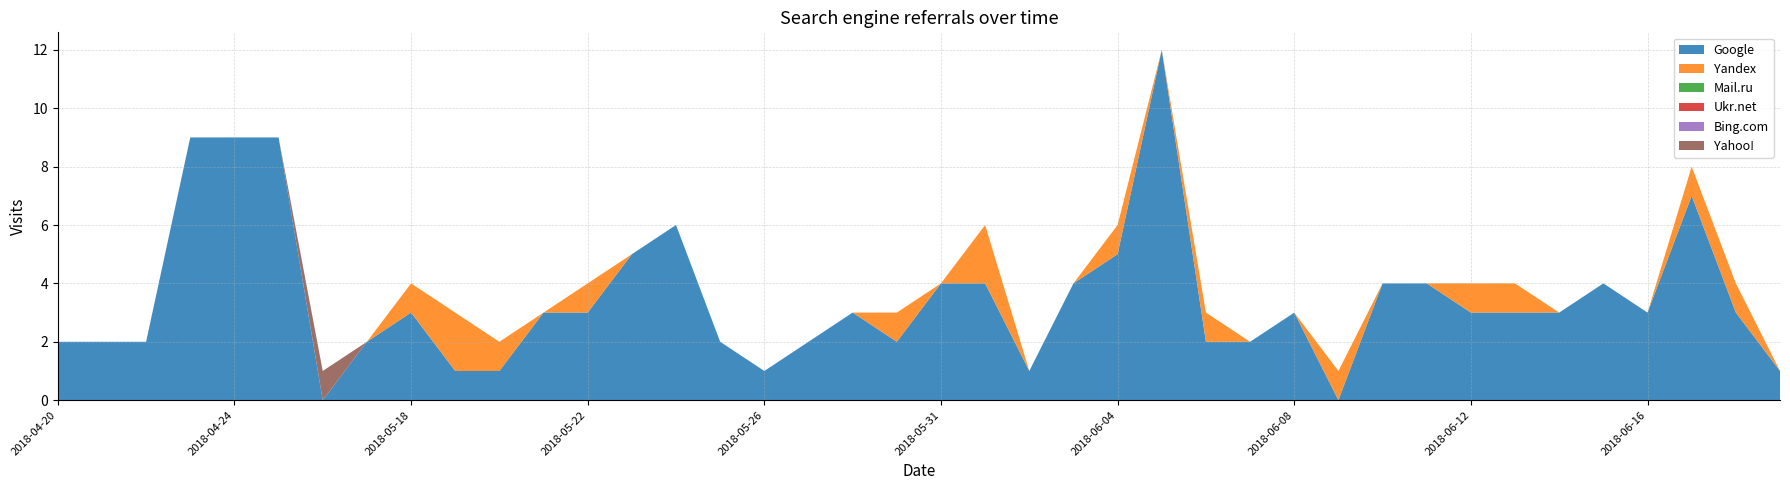

Reading left to right, extract all data points from this chart.

Google: 2018-04-20=2	2018-04-21=2	2018-04-22=2	2018-04-23=9	2018-04-24=9	2018-04-25=9	2018-05-13=0	2018-05-17=2	2018-05-18=3	2018-05-19=1	2018-05-20=1	2018-05-21=3	2018-05-22=3	2018-05-23=5	2018-05-24=6	2018-05-25=2	2018-05-26=1	2018-05-27=2	2018-05-28=3	2018-05-30=2	2018-05-31=4	2018-06-01=4	2018-06-02=1	2018-06-03=4	2018-06-04=5	2018-06-05=12	2018-06-06=2	2018-06-07=2	2018-06-08=3	2018-06-09=0	2018-06-10=4	2018-06-11=4	2018-06-12=3	2018-06-13=3	2018-06-14=3	2018-06-15=4	2018-06-16=3	2018-06-18=7	2018-06-19=3	2018-06-20=1
Yandex: 2018-04-20=0	2018-04-21=0	2018-04-22=0	2018-04-23=0	2018-04-24=0	2018-04-25=0	2018-05-13=0	2018-05-17=0	2018-05-18=1	2018-05-19=2	2018-05-20=1	2018-05-21=0	2018-05-22=1	2018-05-23=0	2018-05-24=0	2018-05-25=0	2018-05-26=0	2018-05-27=0	2018-05-28=0	2018-05-30=1	2018-05-31=0	2018-06-01=2	2018-06-02=0	2018-06-03=0	2018-06-04=1	2018-06-05=0	2018-06-06=1	2018-06-07=0	2018-06-08=0	2018-06-09=1	2018-06-10=0	2018-06-11=0	2018-06-12=1	2018-06-13=1	2018-06-14=0	2018-06-15=0	2018-06-16=0	2018-06-18=1	2018-06-19=1	2018-06-20=0
Mail.ru: 2018-04-20=0	2018-04-21=0	2018-04-22=0	2018-04-23=0	2018-04-24=0	2018-04-25=0	2018-05-13=0	2018-05-17=0	2018-05-18=0	2018-05-19=0	2018-05-20=0	2018-05-21=0	2018-05-22=0	2018-05-23=0	2018-05-24=0	2018-05-25=0	2018-05-26=0	2018-05-27=0	2018-05-28=0	2018-05-30=0	2018-05-31=0	2018-06-01=0	2018-06-02=0	2018-06-03=0	2018-06-04=0	2018-06-05=0	2018-06-06=0	2018-06-07=0	2018-06-08=0	2018-06-09=0	2018-06-10=0	2018-06-11=0	2018-06-12=0	2018-06-13=0	2018-06-14=0	2018-06-15=0	2018-06-16=0	2018-06-18=0	2018-06-19=0	2018-06-20=0
Ukr.net: 2018-04-20=0	2018-04-21=0	2018-04-22=0	2018-04-23=0	2018-04-24=0	2018-04-25=0	2018-05-13=0	2018-05-17=0	2018-05-18=0	2018-05-19=0	2018-05-20=0	2018-05-21=0	2018-05-22=0	2018-05-23=0	2018-05-24=0	2018-05-25=0	2018-05-26=0	2018-05-27=0	2018-05-28=0	2018-05-30=0	2018-05-31=0	2018-06-01=0	2018-06-02=0	2018-06-03=0	2018-06-04=0	2018-06-05=0	2018-06-06=0	2018-06-07=0	2018-06-08=0	2018-06-09=0	2018-06-10=0	2018-06-11=0	2018-06-12=0	2018-06-13=0	2018-06-14=0	2018-06-15=0	2018-06-16=0	2018-06-18=0	2018-06-19=0	2018-06-20=0
Bing.com: 2018-04-20=0	2018-04-21=0	2018-04-22=0	2018-04-23=0	2018-04-24=0	2018-04-25=0	2018-05-13=0	2018-05-17=0	2018-05-18=0	2018-05-19=0	2018-05-20=0	2018-05-21=0	2018-05-22=0	2018-05-23=0	2018-05-24=0	2018-05-25=0	2018-05-26=0	2018-05-27=0	2018-05-28=0	2018-05-30=0	2018-05-31=0	2018-06-01=0	2018-06-02=0	2018-06-03=0	2018-06-04=0	2018-06-05=0	2018-06-06=0	2018-06-07=0	2018-06-08=0	2018-06-09=0	2018-06-10=0	2018-06-11=0	2018-06-12=0	2018-06-13=0	2018-06-14=0	2018-06-15=0	2018-06-16=0	2018-06-18=0	2018-06-19=0	2018-06-20=0
Yahoo!: 2018-04-20=0	2018-04-21=0	2018-04-22=0	2018-04-23=0	2018-04-24=0	2018-04-25=0	2018-05-13=1	2018-05-17=0	2018-05-18=0	2018-05-19=0	2018-05-20=0	2018-05-21=0	2018-05-22=0	2018-05-23=0	2018-05-24=0	2018-05-25=0	2018-05-26=0	2018-05-27=0	2018-05-28=0	2018-05-30=0	2018-05-31=0	2018-06-01=0	2018-06-02=0	2018-06-03=0	2018-06-04=0	2018-06-05=0	2018-06-06=0	2018-06-07=0	2018-06-08=0	2018-06-09=0	2018-06-10=0	2018-06-11=0	2018-06-12=0	2018-06-13=0	2018-06-14=0	2018-06-15=0	2018-06-16=0	2018-06-18=0	2018-06-19=0	2018-06-20=0